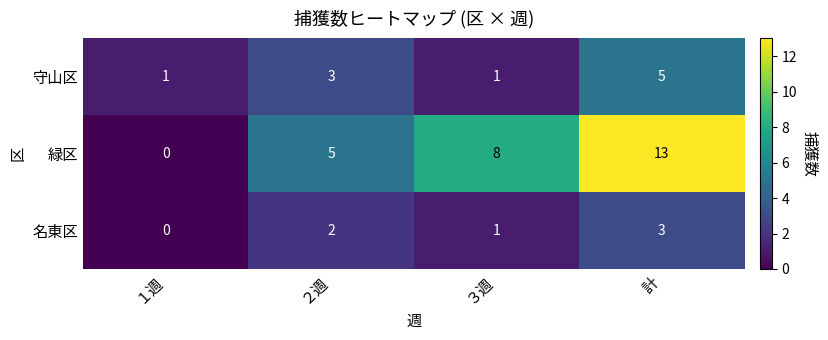

Rank the series by their average value, from lowest to highest.

名東区, 守山区, 緑区